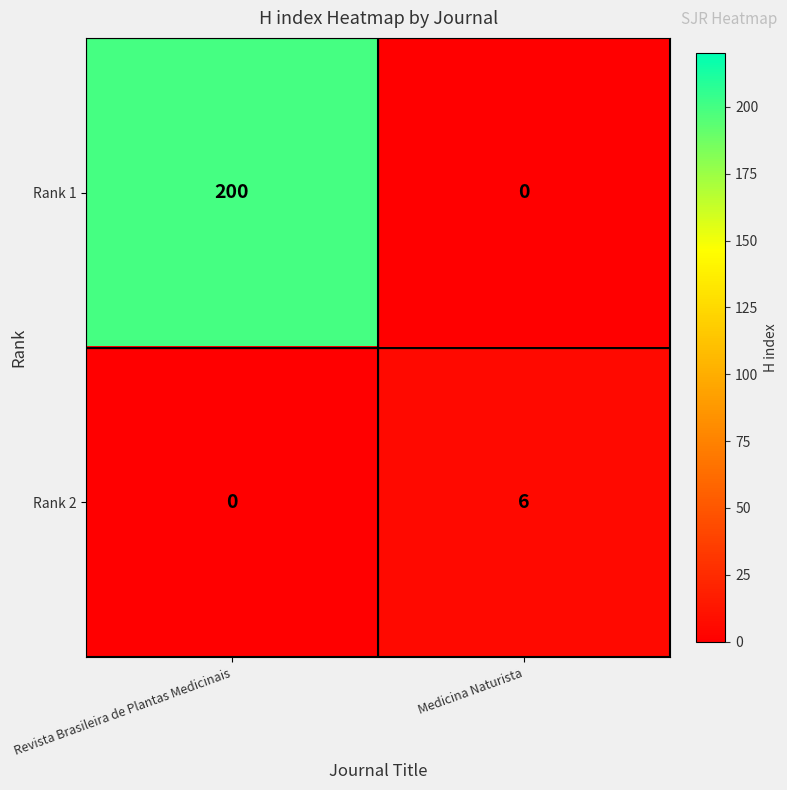

The value of Rank 1 at Medicina Naturista is 0. True or false?

True